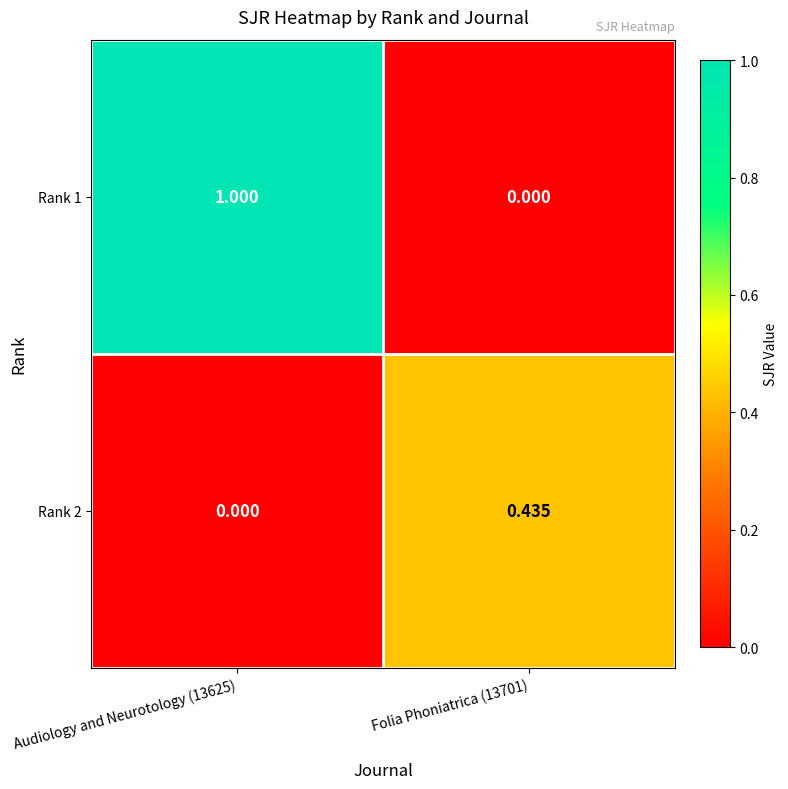

How many series are shown in this chart?

2